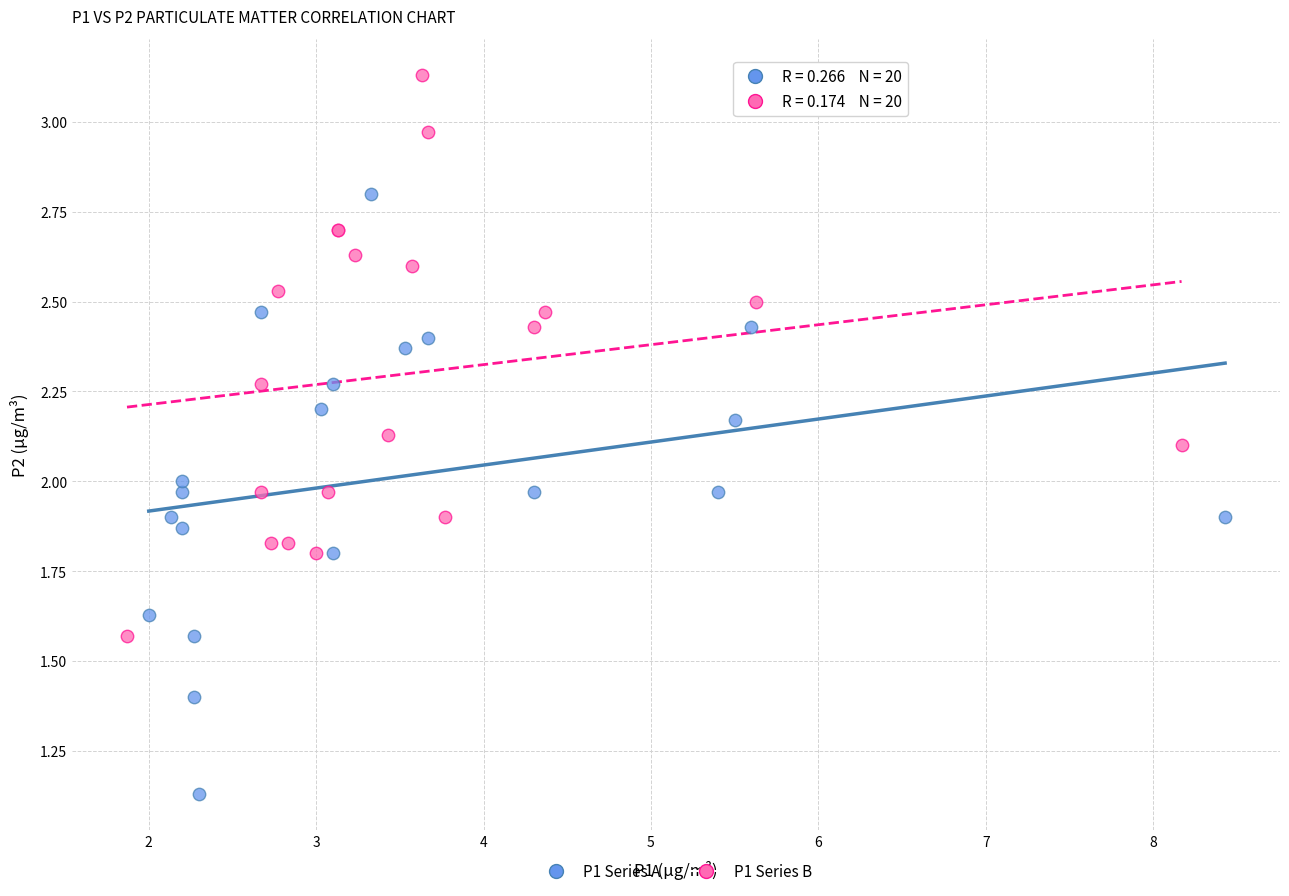

Which series reaches the minimum Y coordinate?

P1 Series A